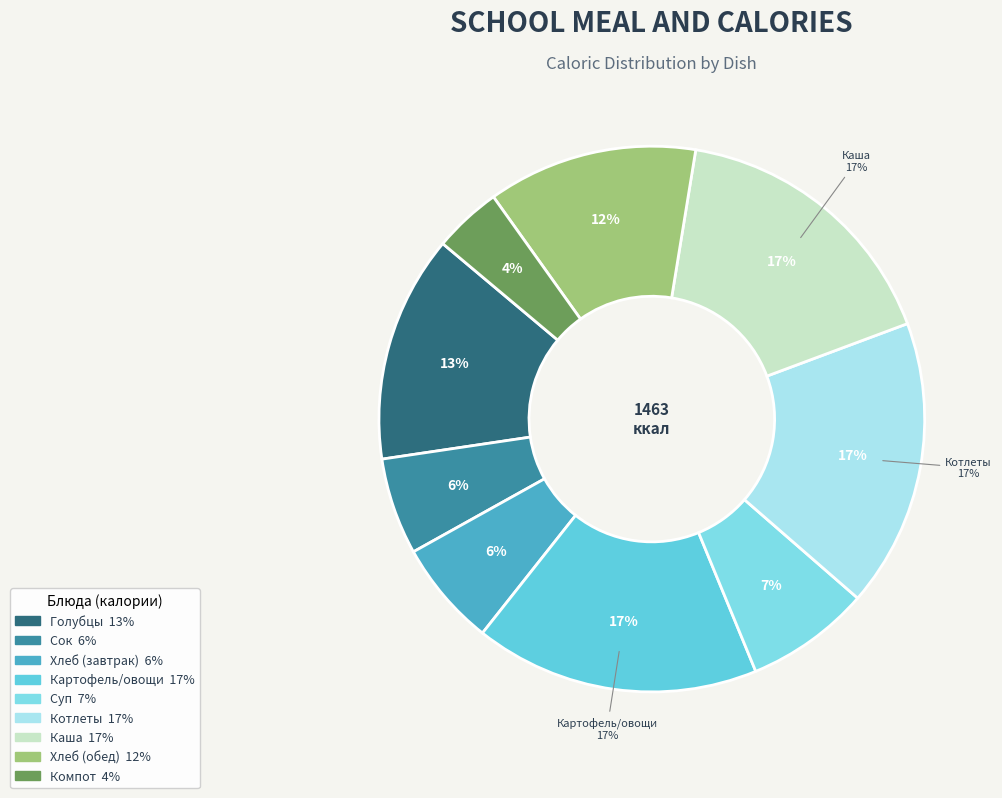

Between Картофель и овощи тушеные and Каша гречневая рассыпчатая, which is larger?

Картофель и овощи тушеные